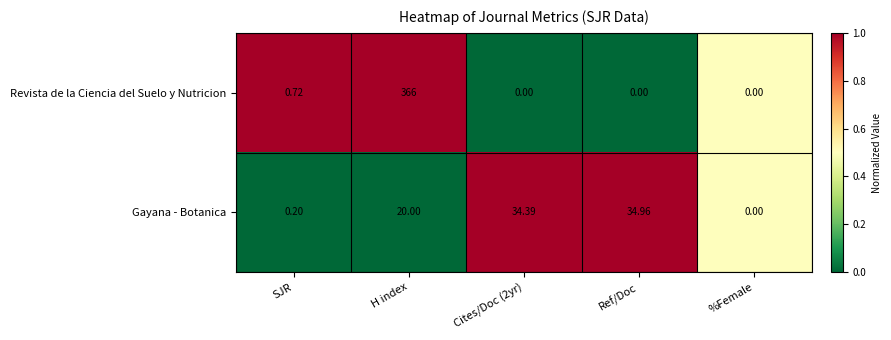

Which category has the highest value in the Revista de la Ciencia del Suelo y Nutricion series?

H index